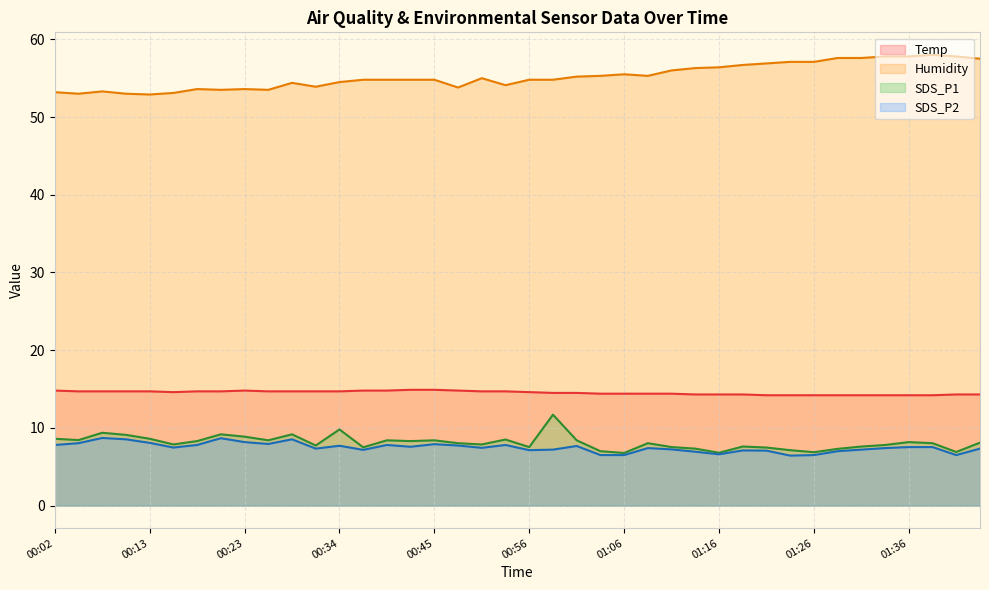

Between 01:01 and 01:24, which series saw the biggest shift?

Humidity